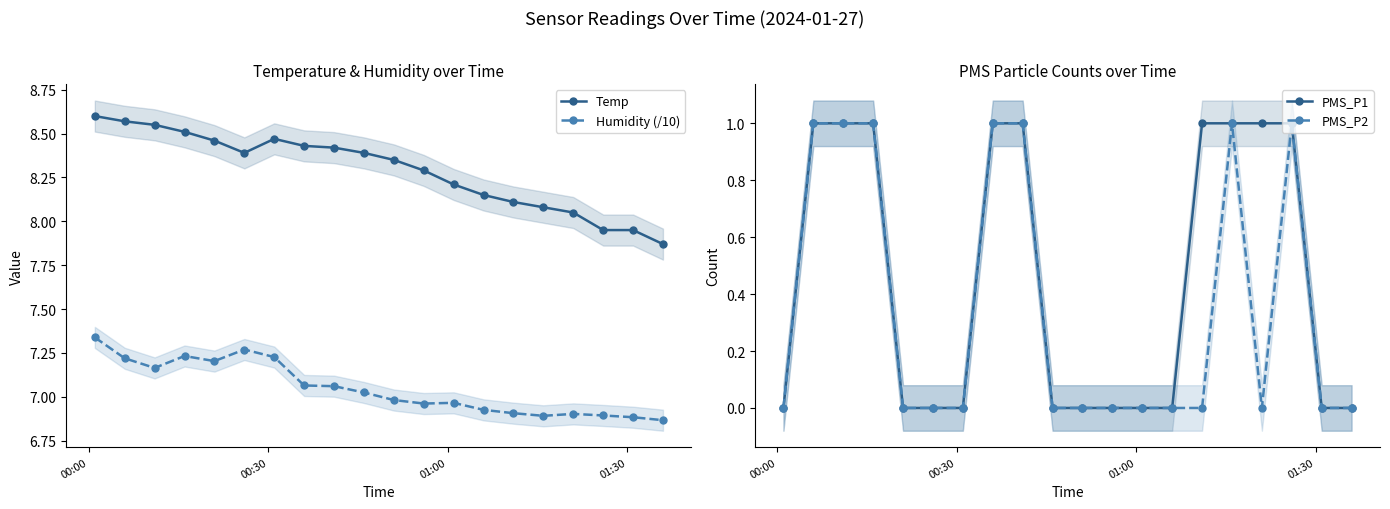

How many data points in Temp are less than 8?

3